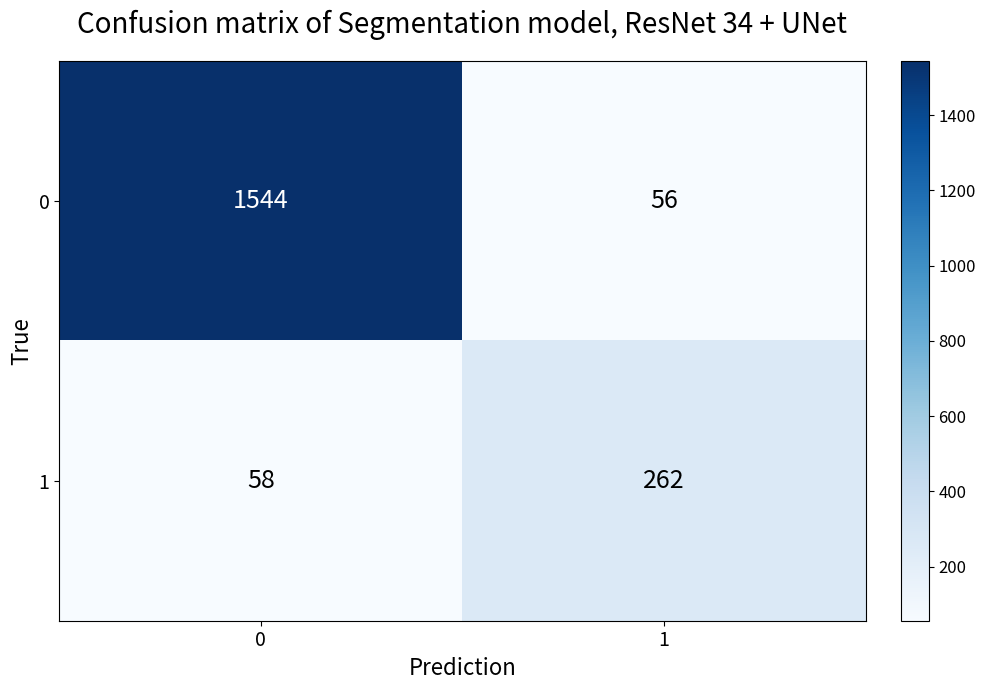

Which series has the largest total across all categories?

0